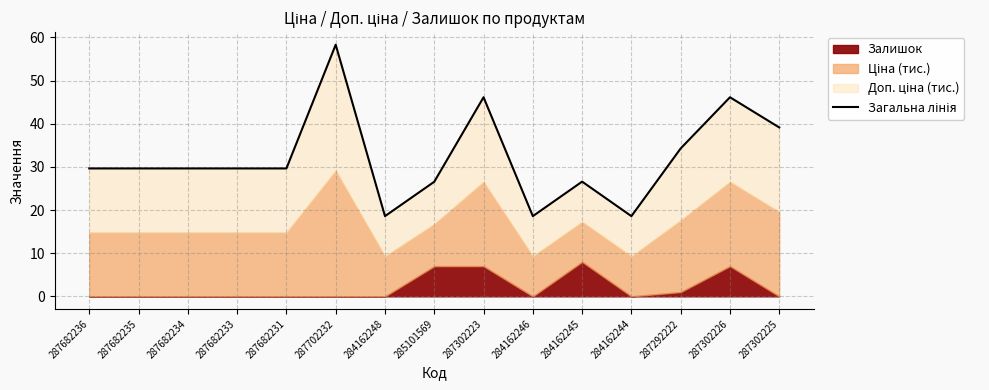

How many points are higher than both their immediate neighbors (excluding endpoints)?

4